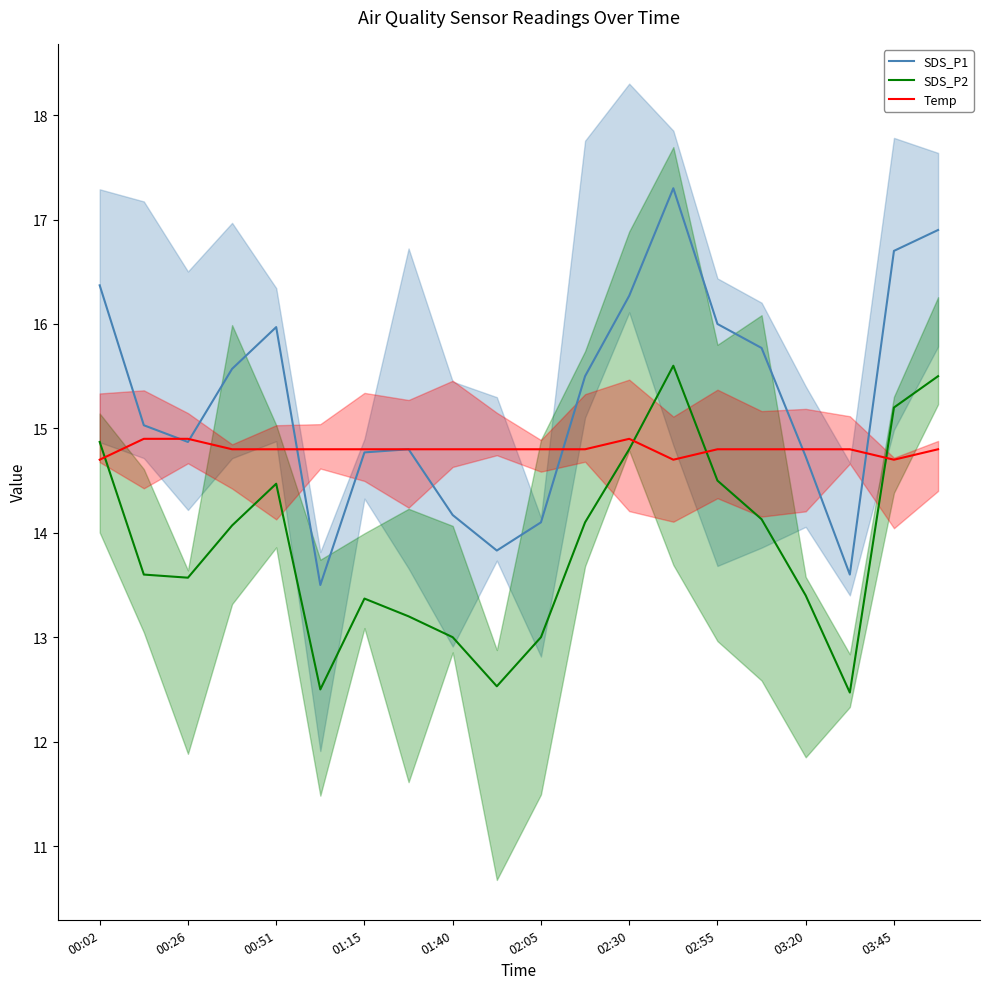

True or false: Temp has a value of 7.3 at 02:30.

False